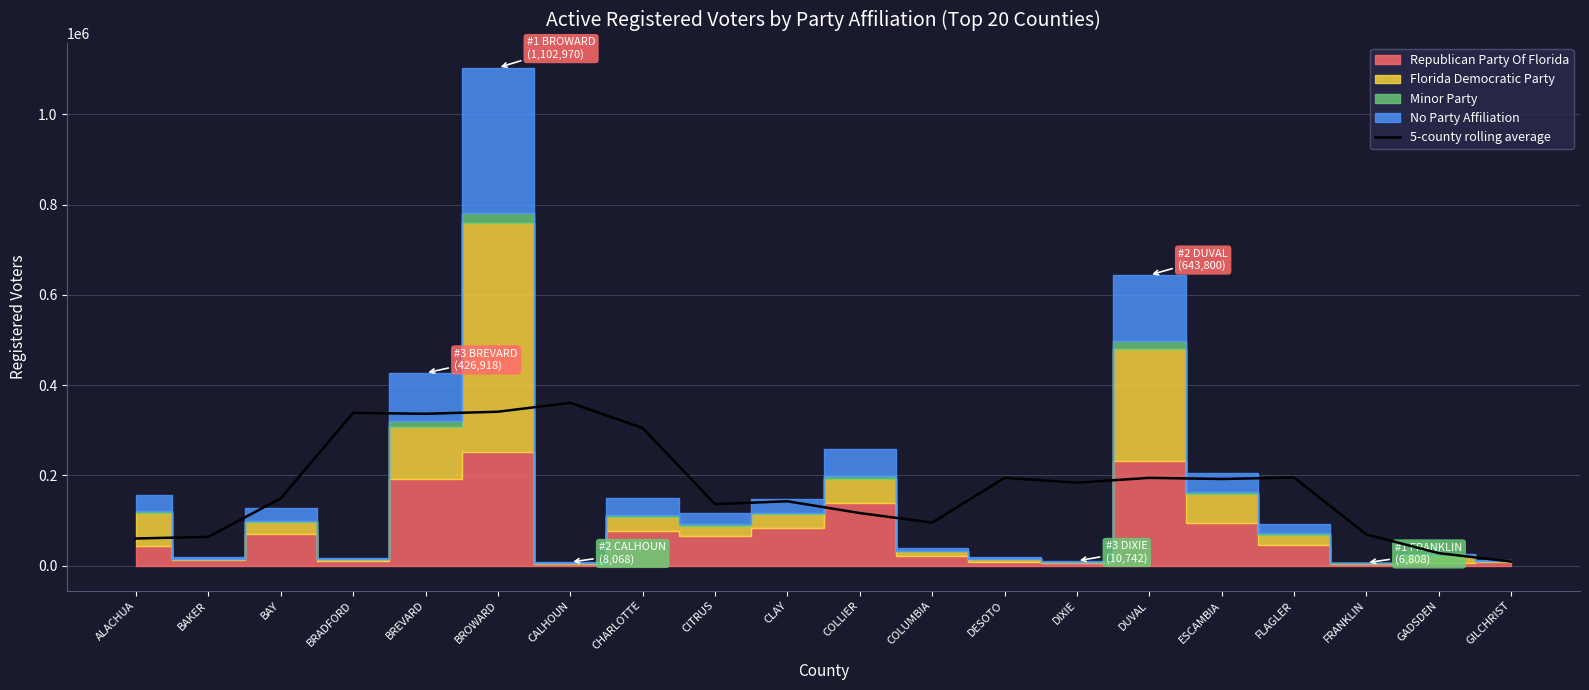

What is the highest value of the 5-county rolling average series?

360758.6